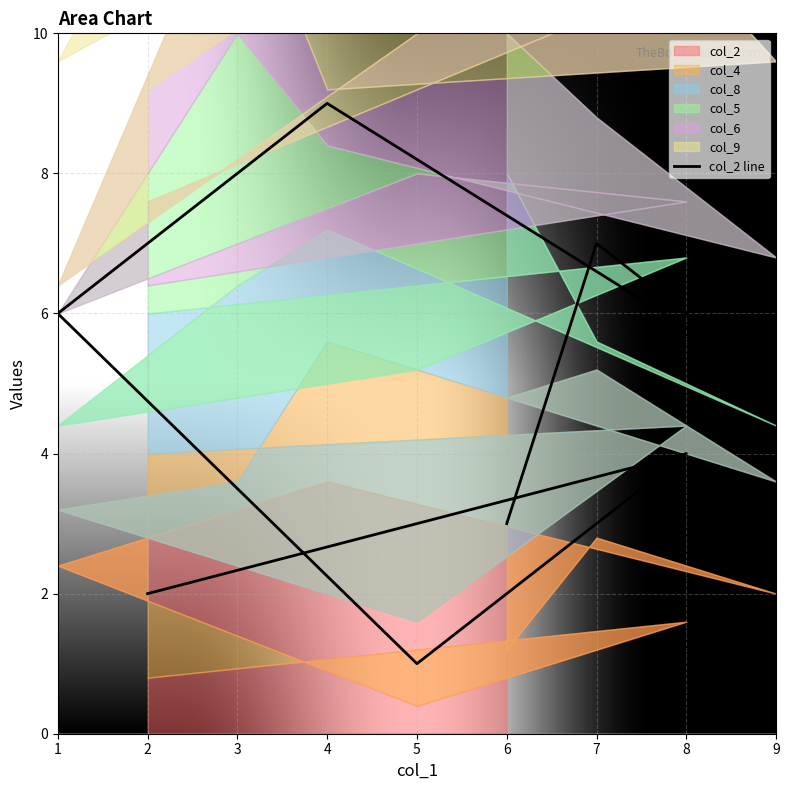

How many data points are less than 5?

4